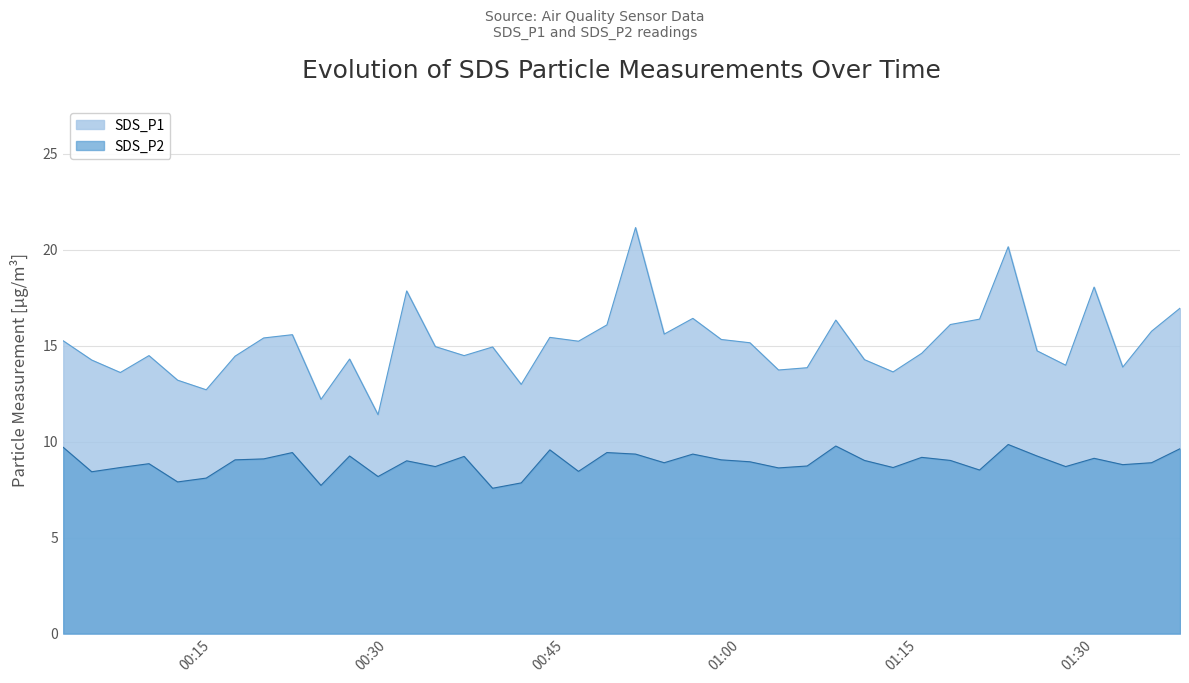

What is the sum of all SDS_P2 values?

355.5